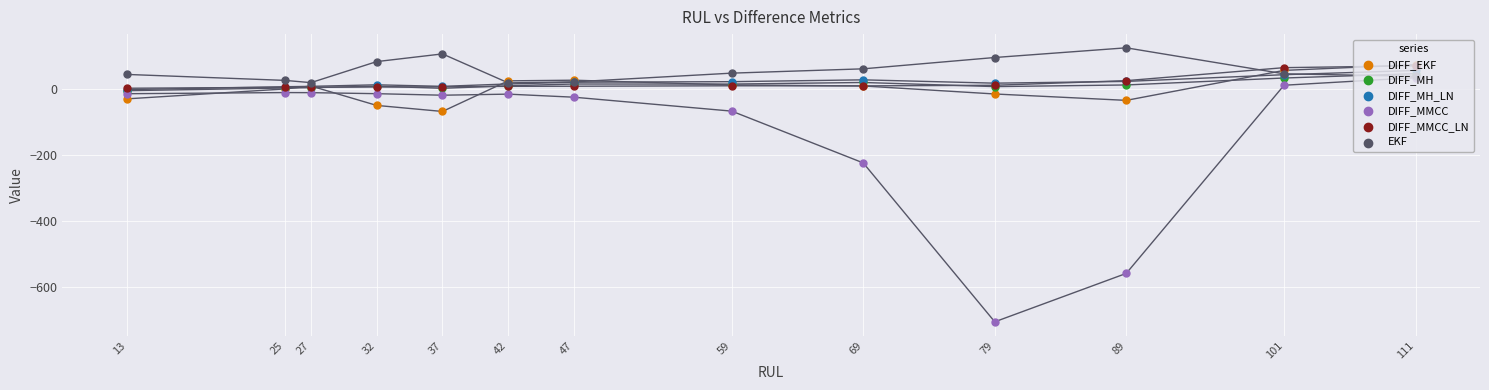

Which series has the widest spread of Y values?

DIFF_MMCC